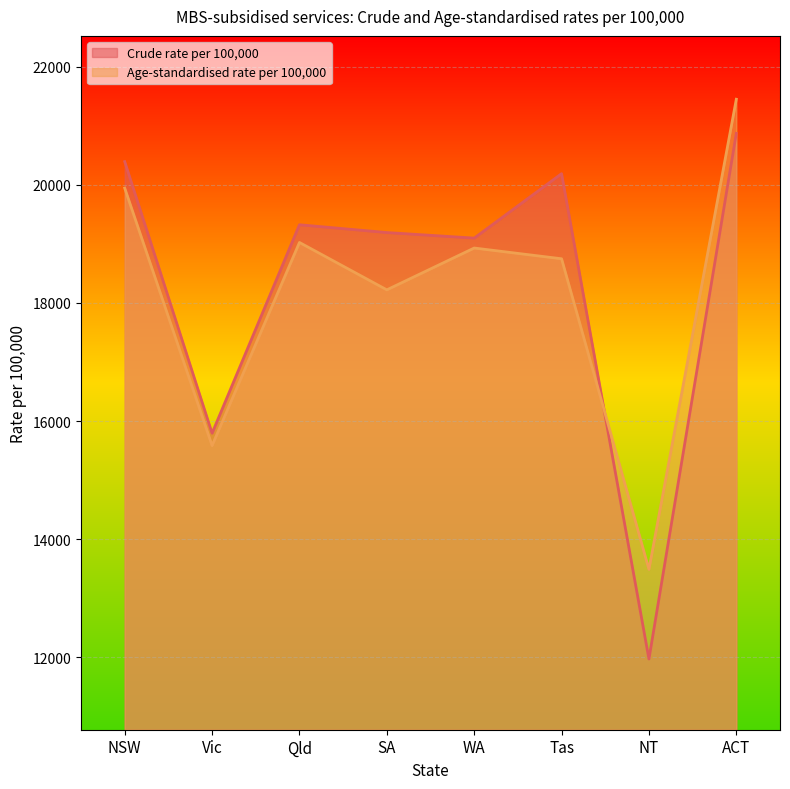

What is the label of the 3rd point from the left?

Qld